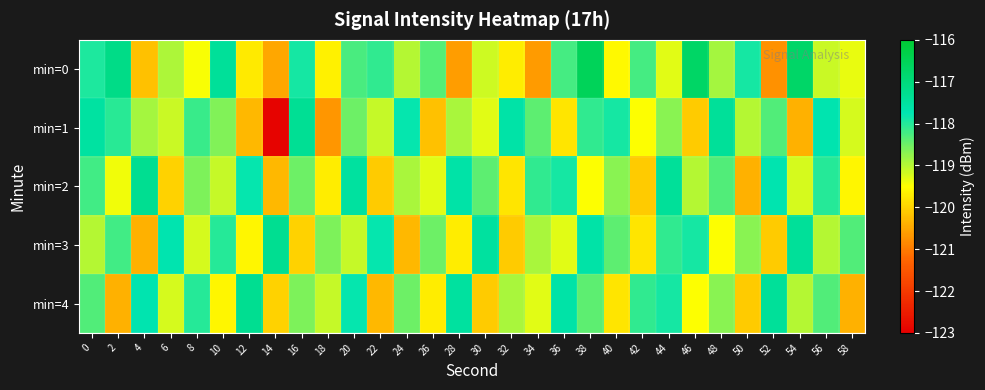

What is the minimum value shown in the chart?

-122.9